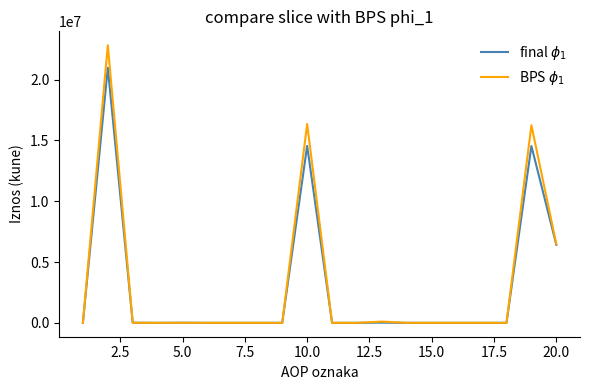

What is the greatest value displayed?

22831327